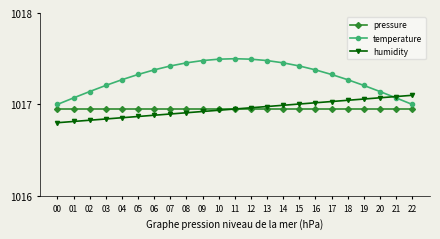

Rank the series by their maximum value, from highest to lowest.

temperature, humidity, pressure